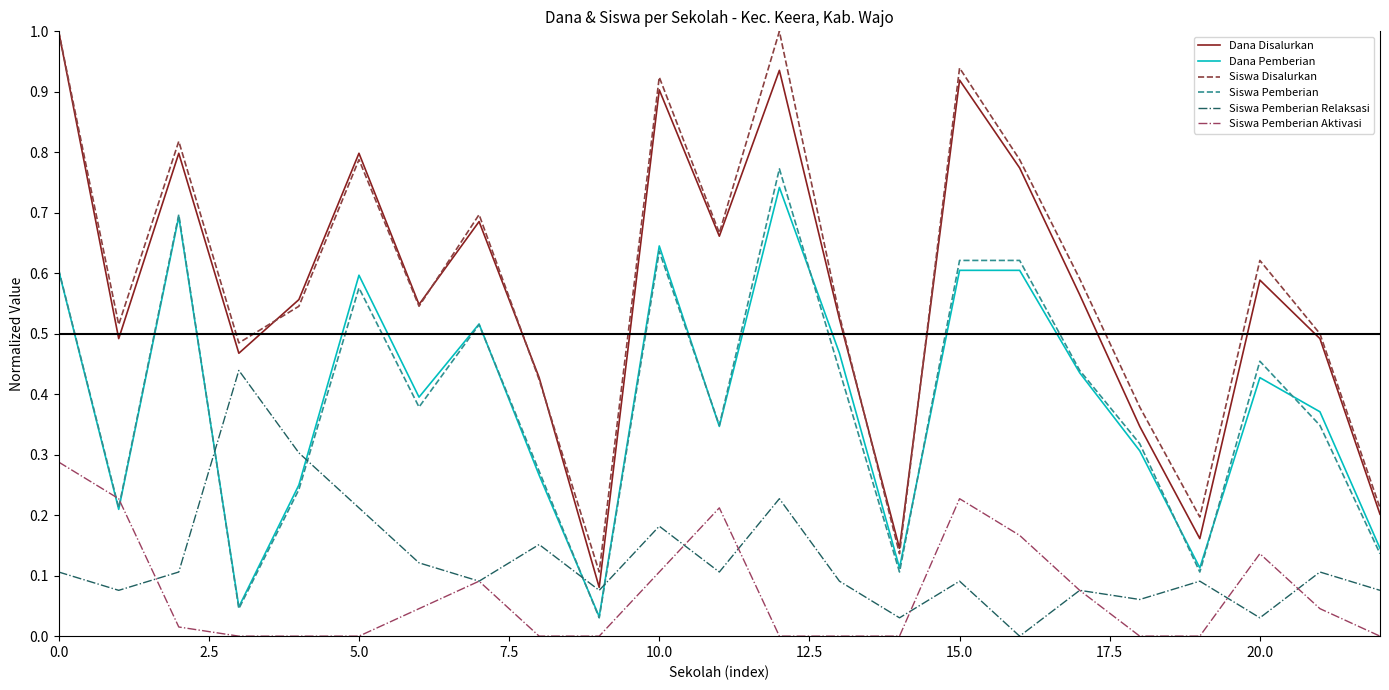

What is the greatest value displayed?

1.0